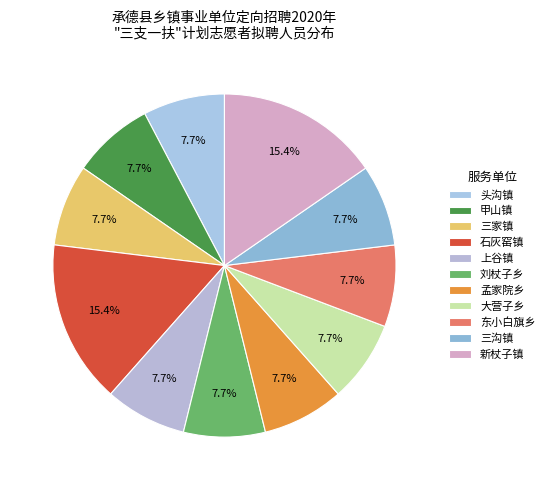

What percentage is the 东小白旗乡 slice, to the nearest percent?

8%